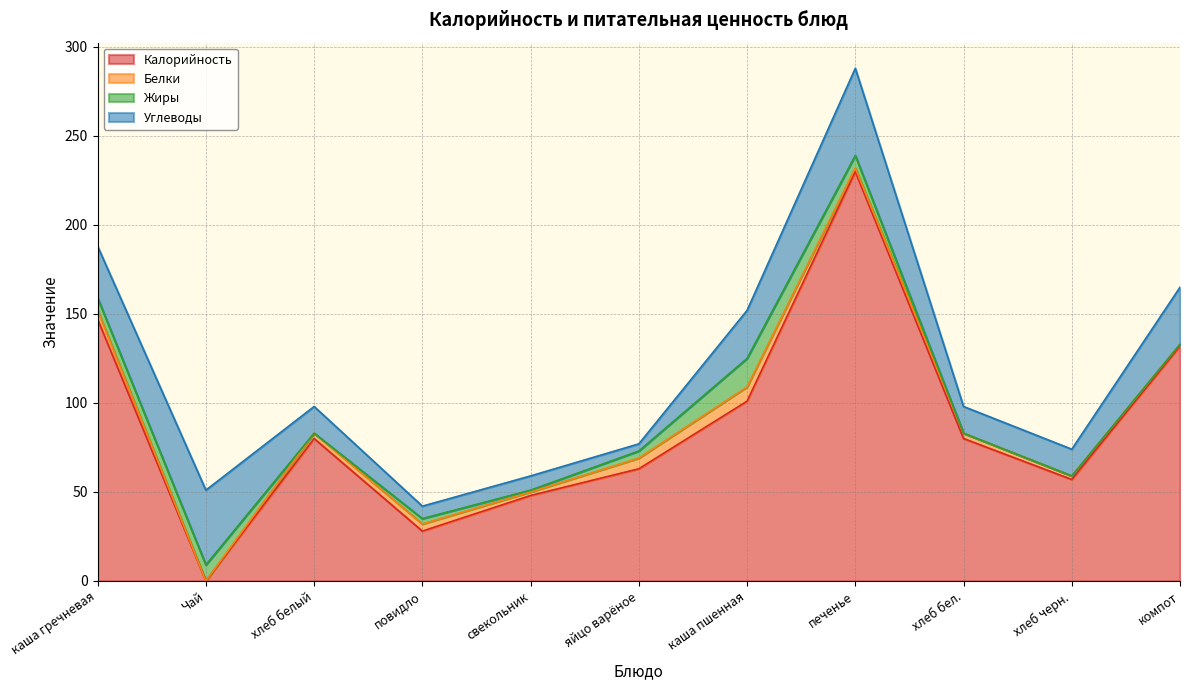

What is the sum of the Белки values at компот and хлеб черн.?

3